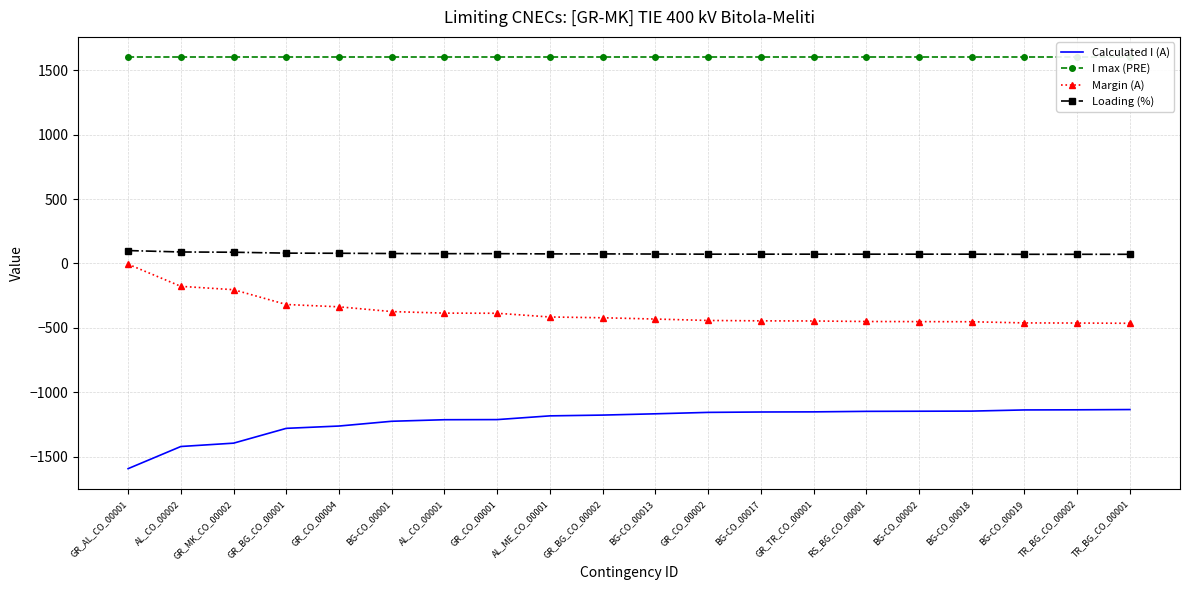

What is the value of the Margin (A) point at the 10th from the left?

-422